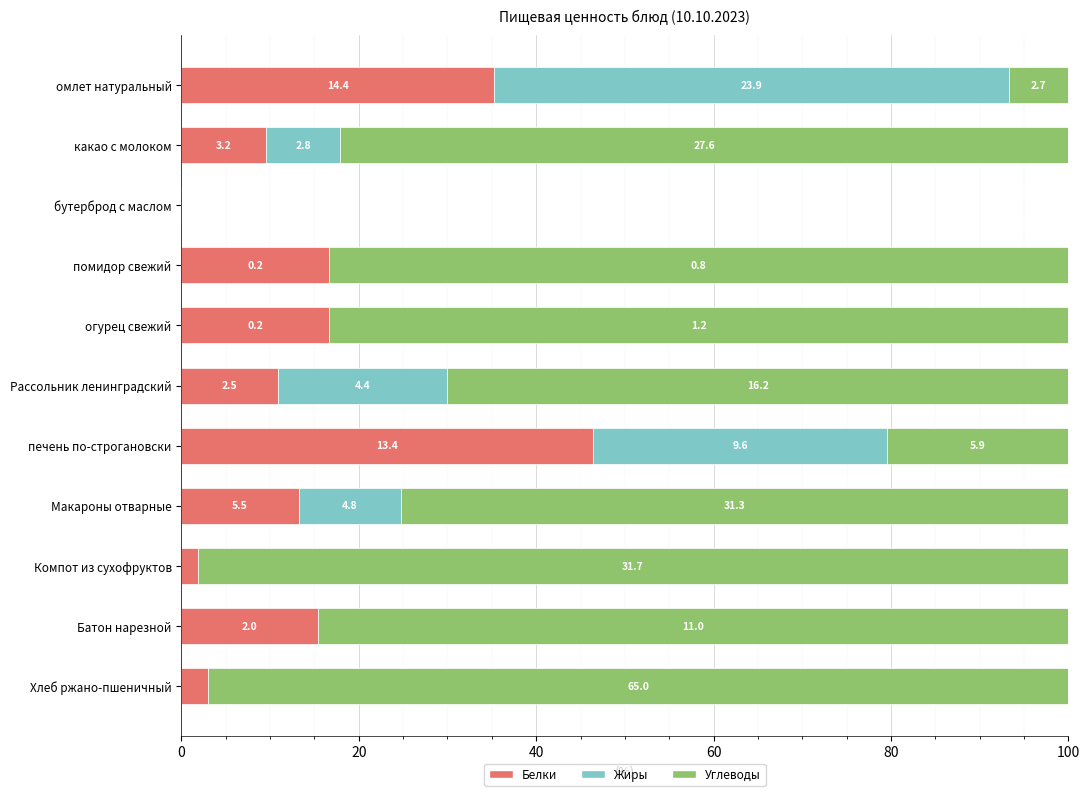

What position from the left is огурец свежий?

5